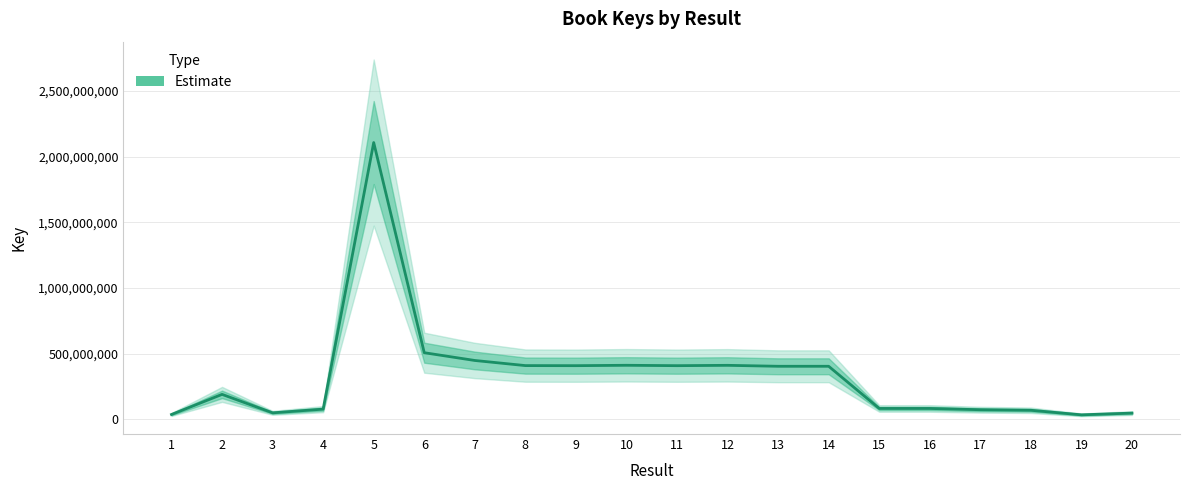

The chart shows a value of 57925033 at 1. True or false?

False